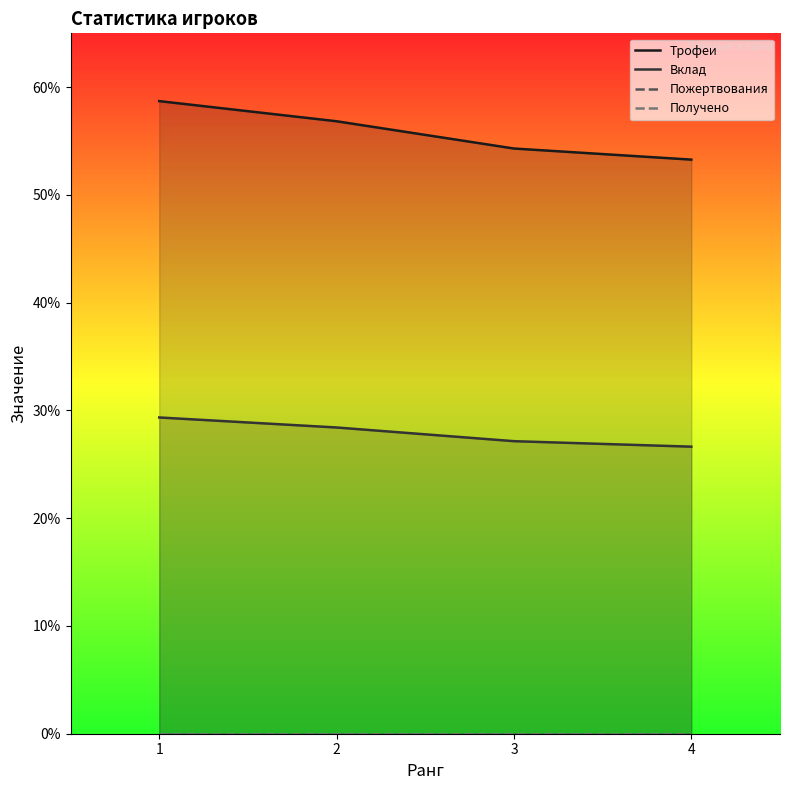

Where is Вклад nearest to the value 2799?

2